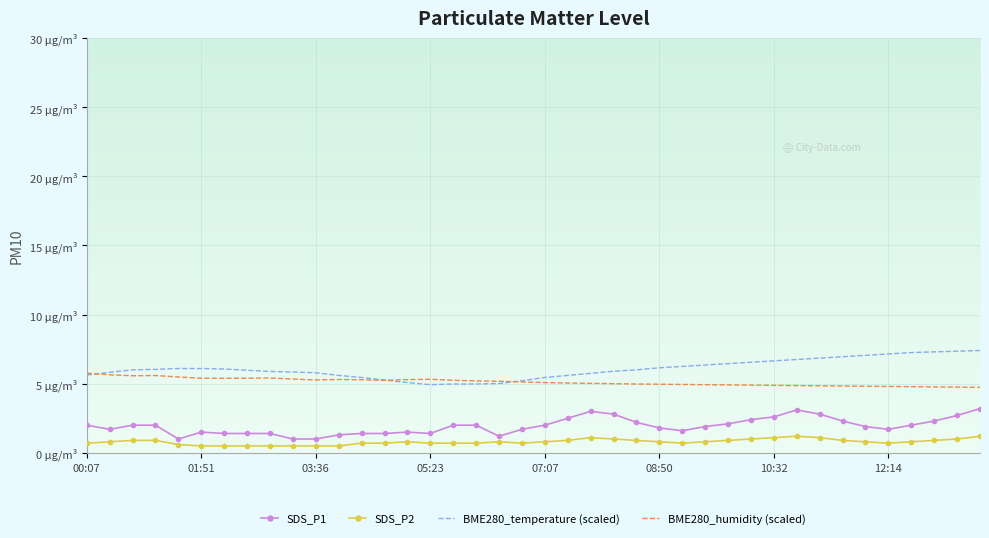

True or false: SDS_P1 and BME280_humidity (scaled) cross at least once.

False